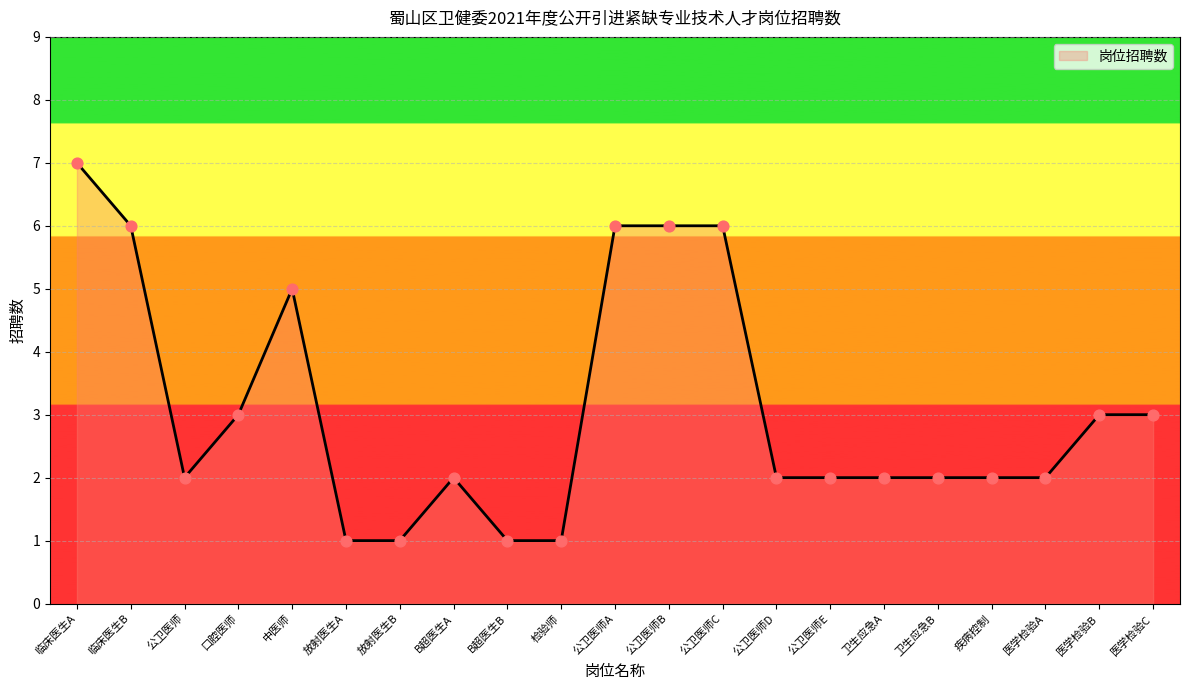

Which has a higher value, 检验师 or 口腔医师?

口腔医师